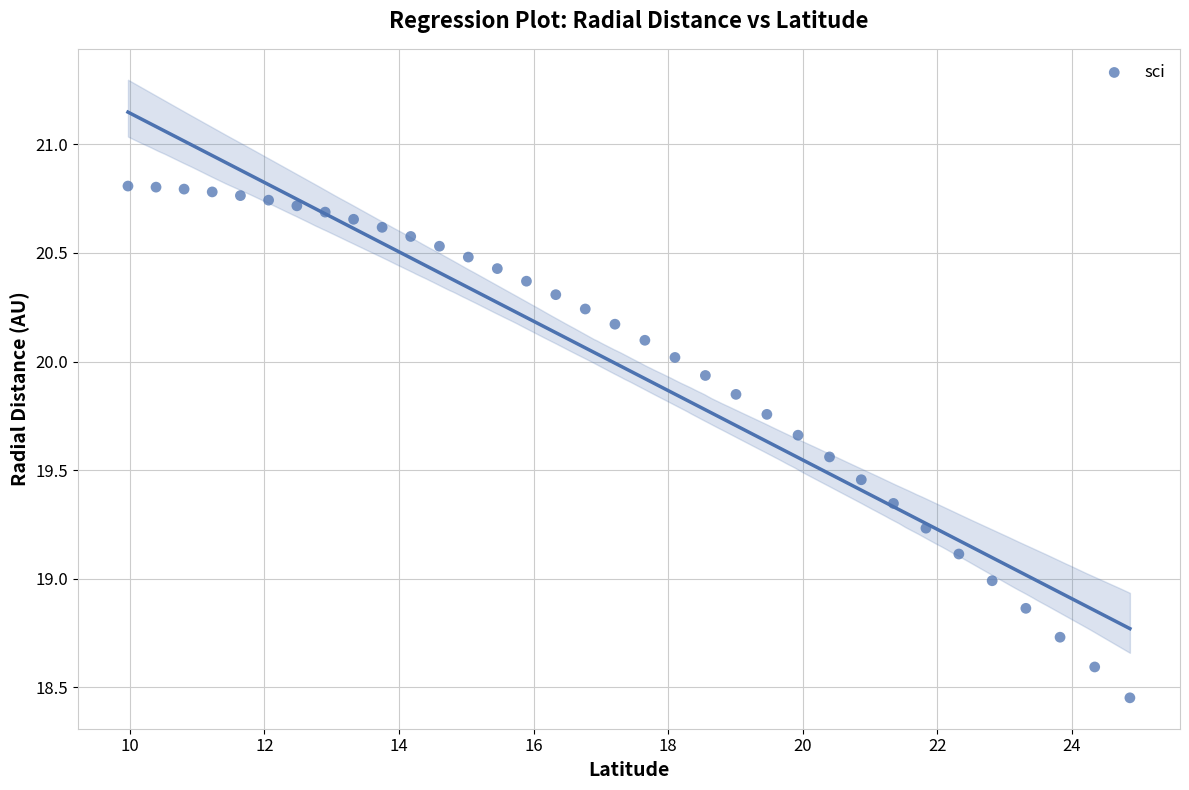

What is the range of X values (max minus min)?

14.9